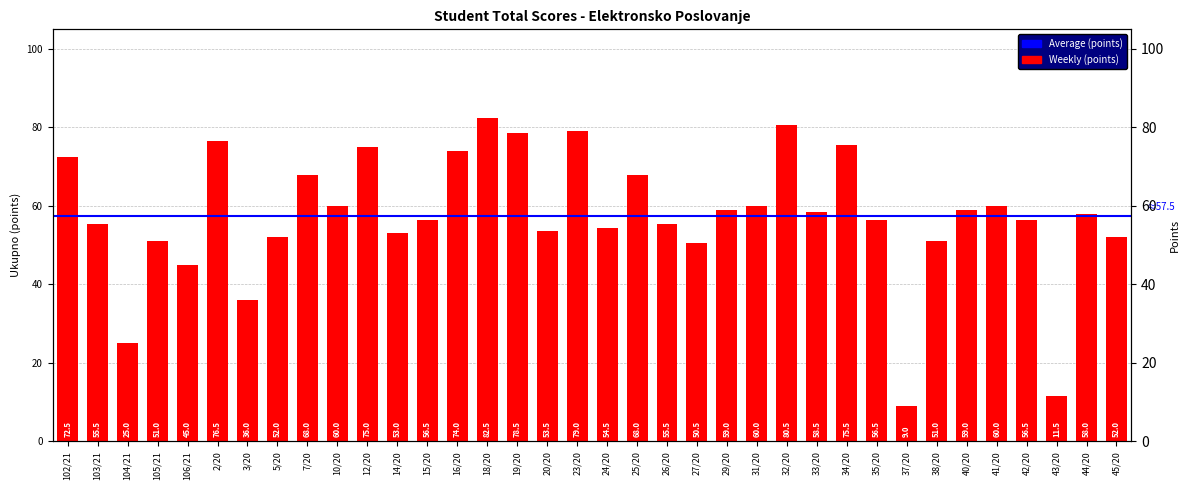

What position from the left is 19/20?

16